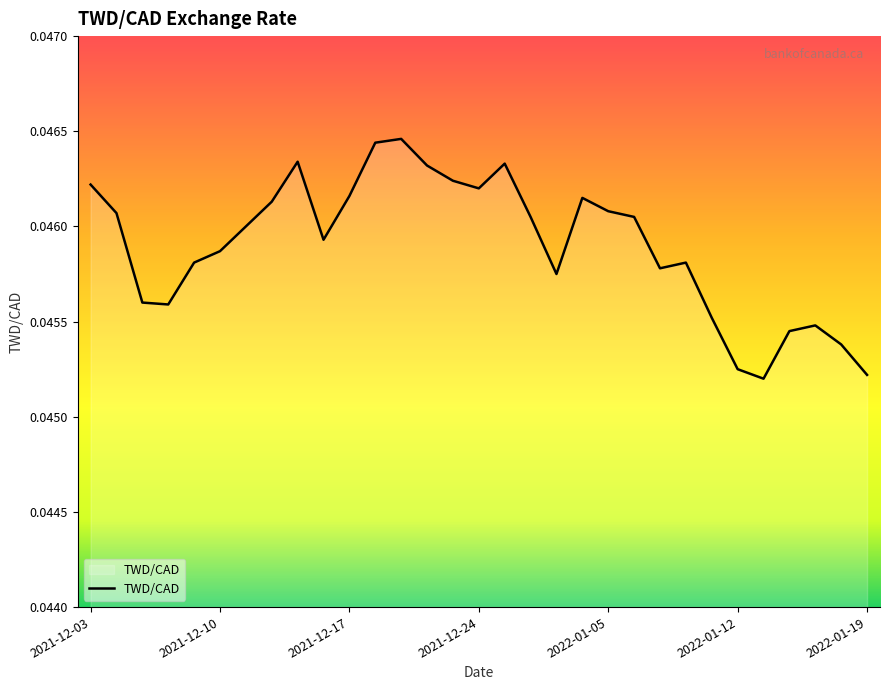

Which has a higher value, 2021-12-03 or 2022-01-05?

2021-12-03